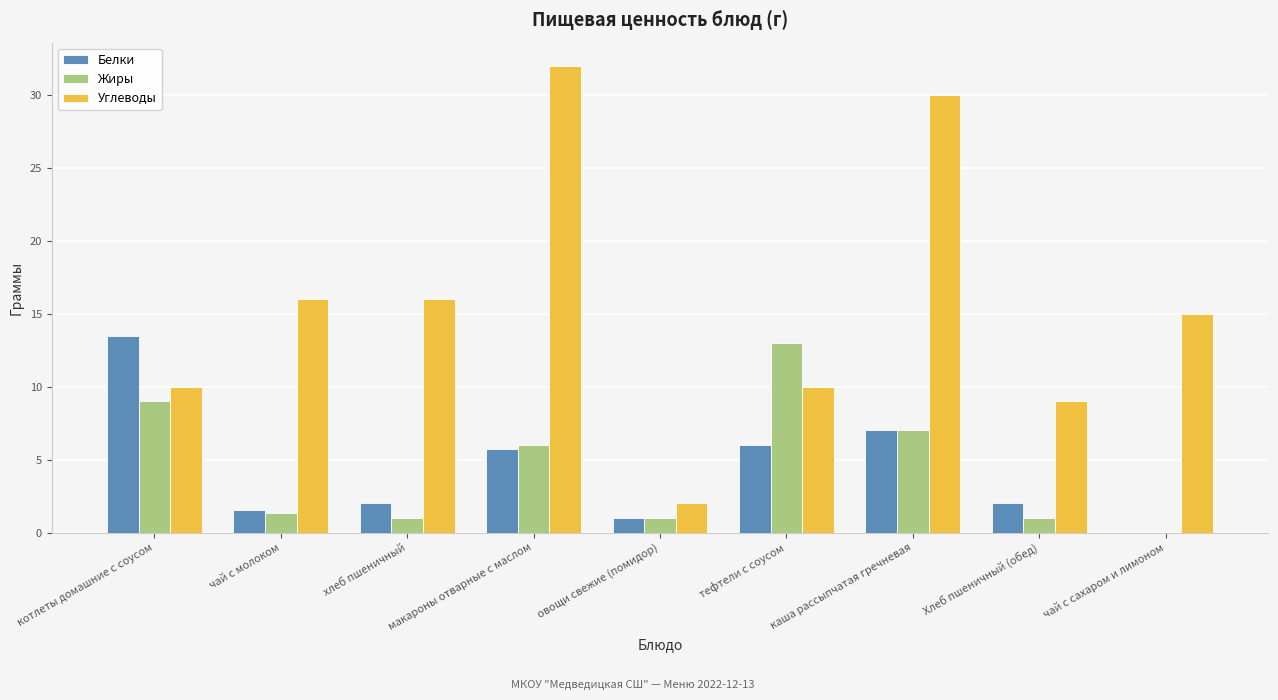

What is the total value across all series at Хлеб пшеничный (обед)?

12.0